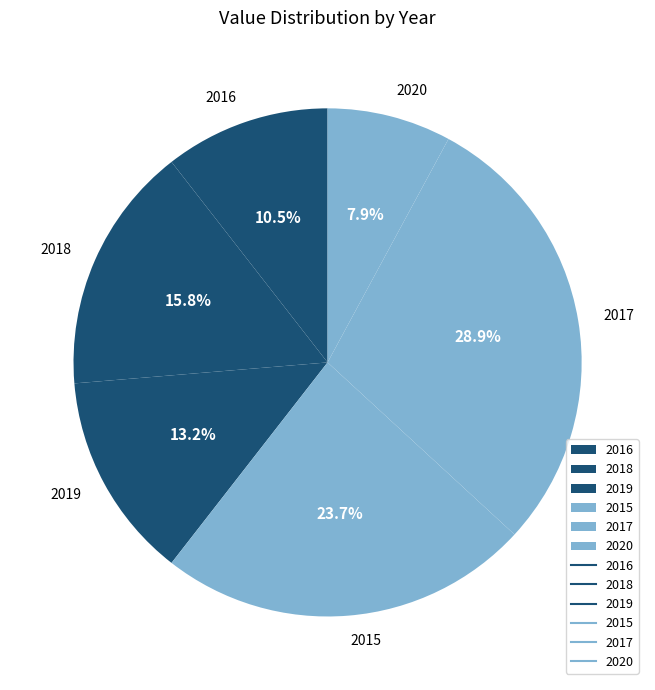

How many segments does this pie chart have?

6